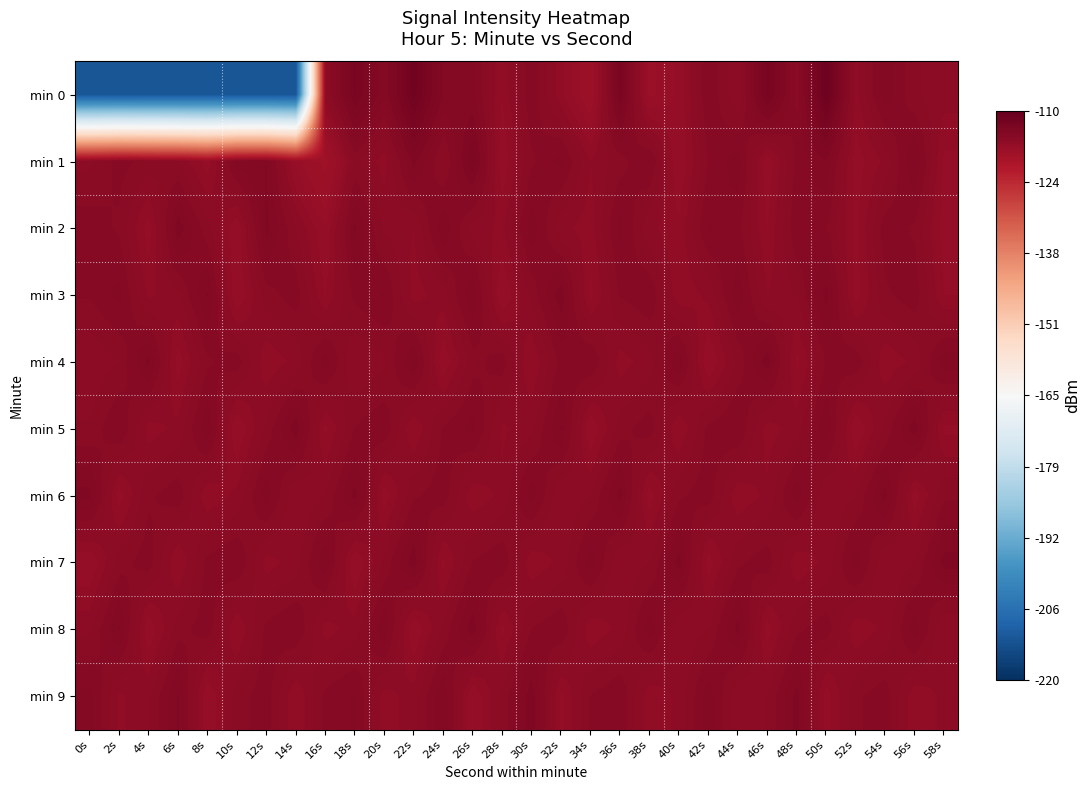

Which series has the largest total across all categories?

min 6